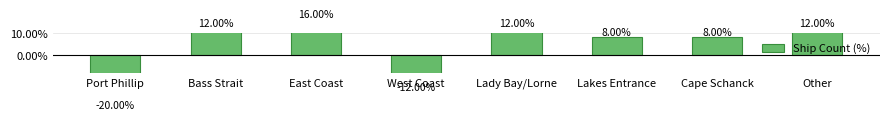

Read the value at Lakes Entrance.

8